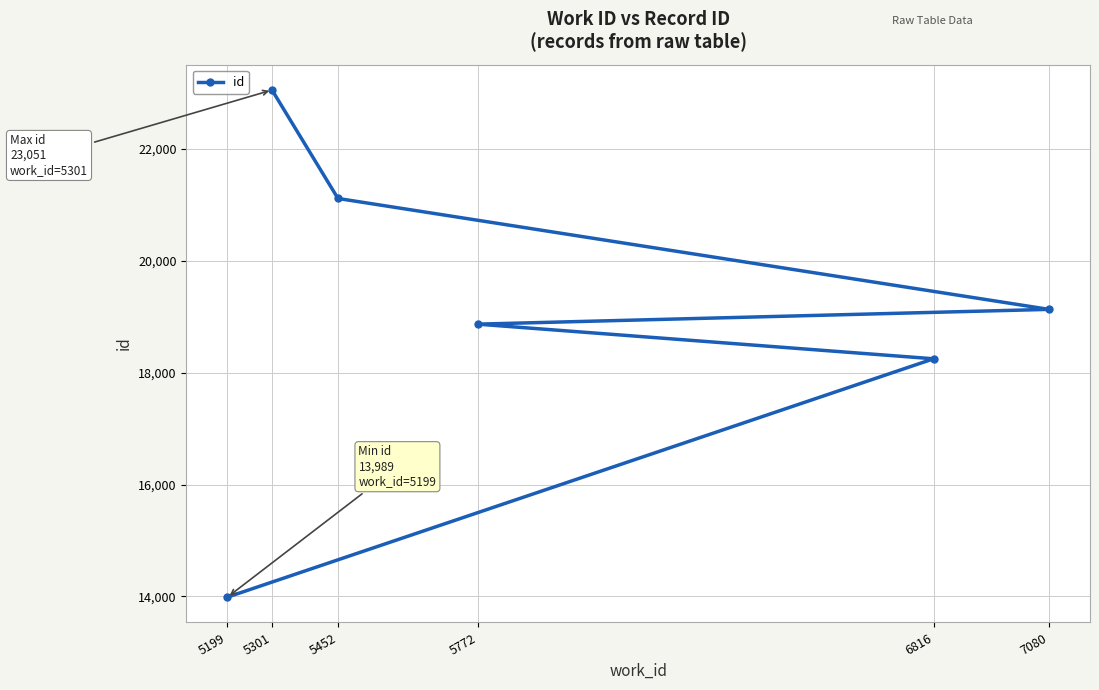

Between 5772 and 5199, which is larger?

5772